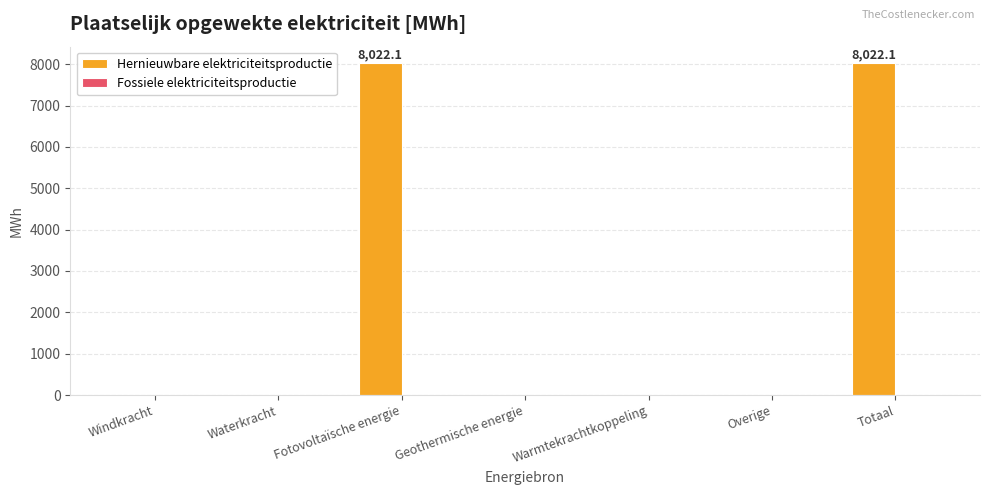

True or false: the data shows -5007.2 at Overige.

False